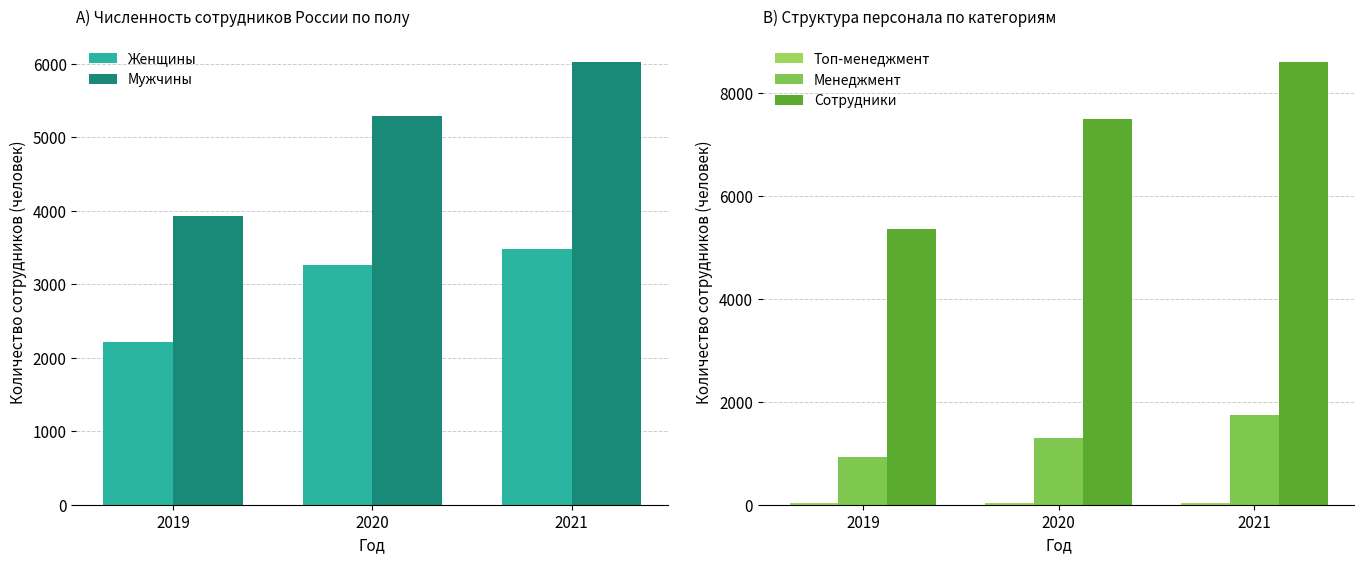

True or false: Мужчины has a value of 1495 at 2021.

False